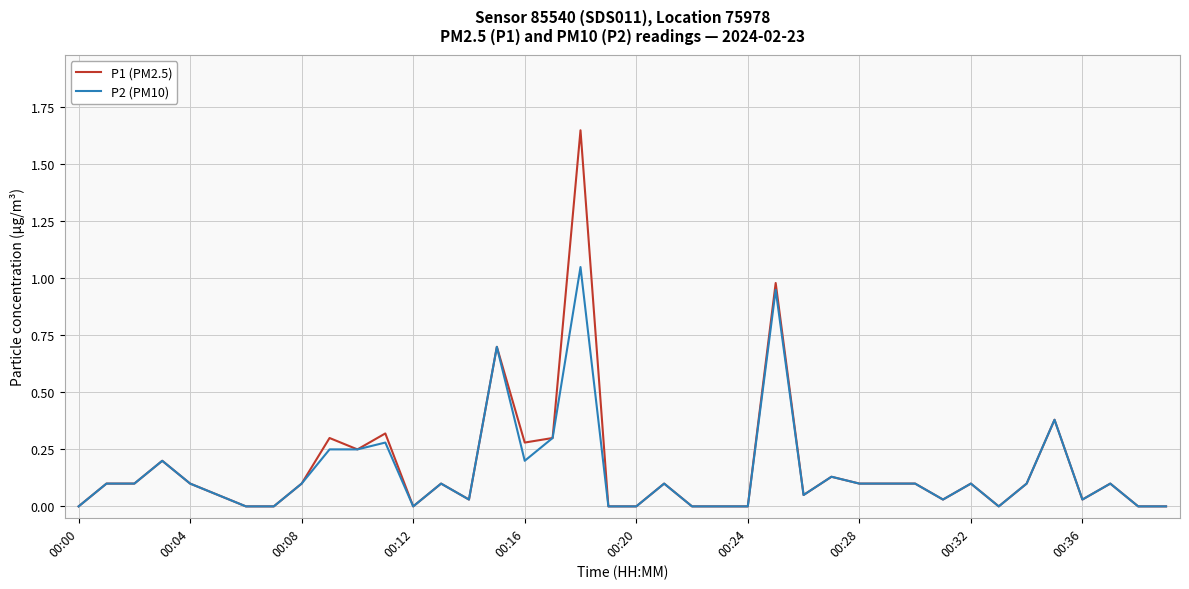

What are all the series names shown in the legend?

P1 (PM2.5), P2 (PM10)